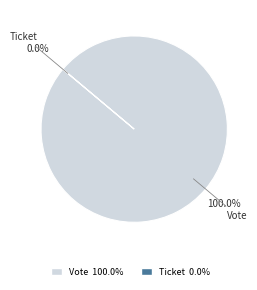

Combined, do Ticket and Vote account for over 50%?

Yes